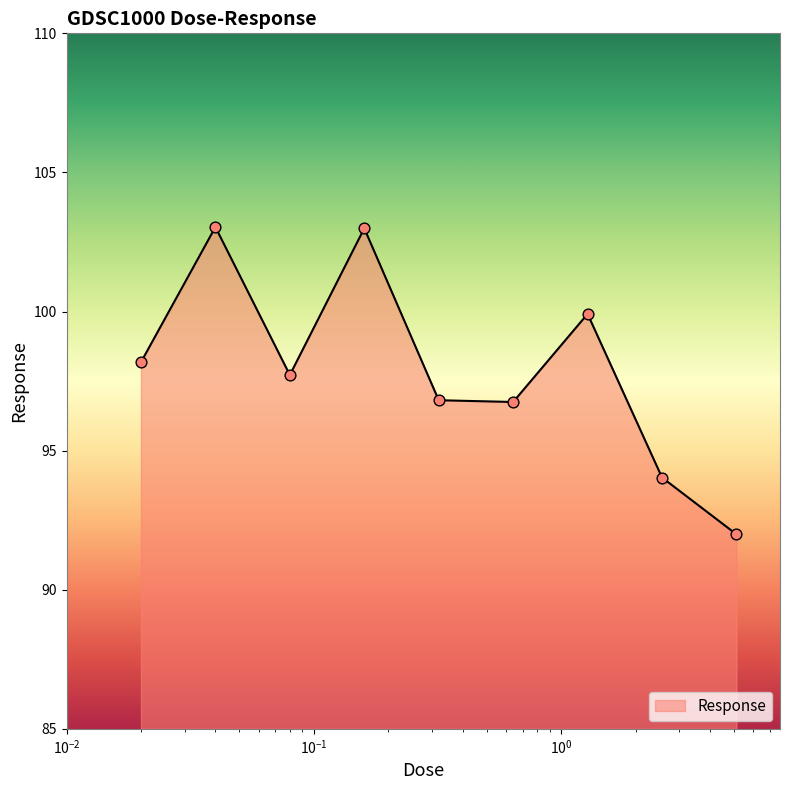

What is the minimum value shown in the chart?

92.0